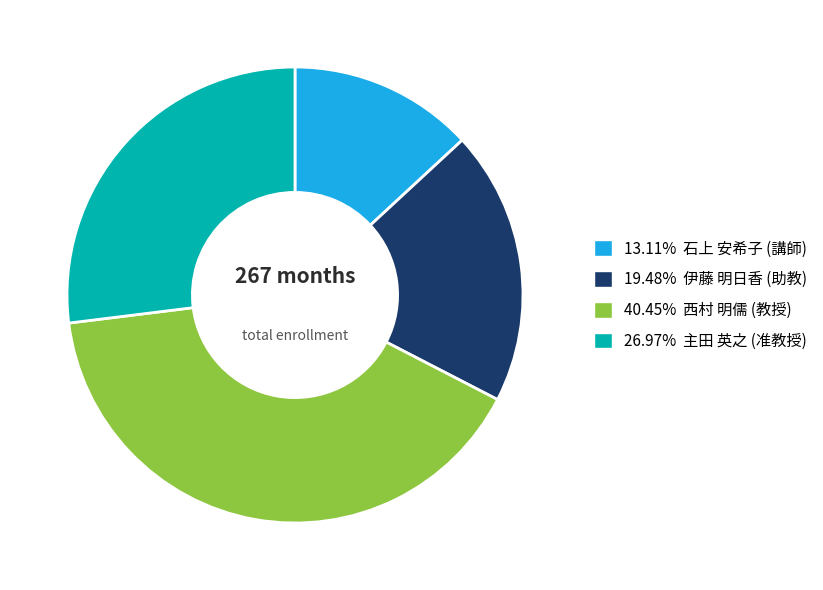

Is there any slice that represents more than half of the pie?

No